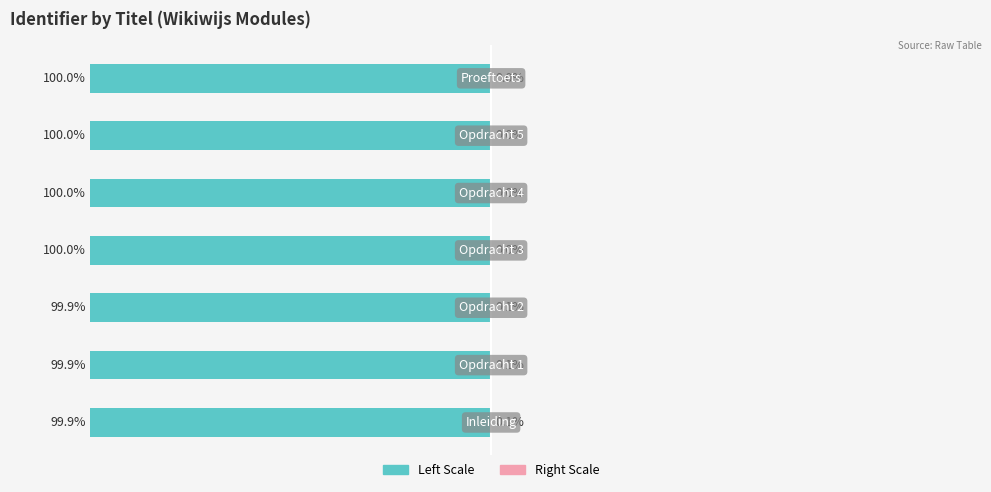

What is the sum of the Identifier (left) values at 6 and 1?

-199.9